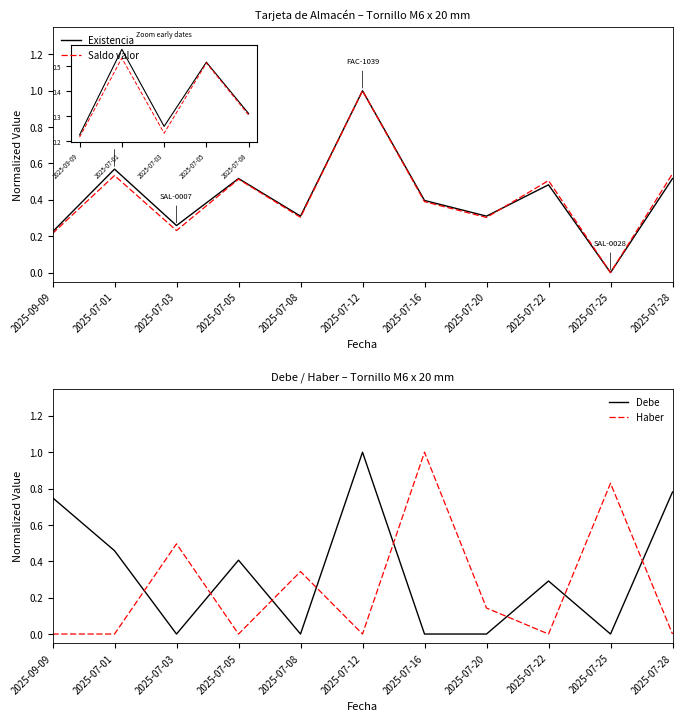

What is the label of the 8th point from the left?

2025-07-20